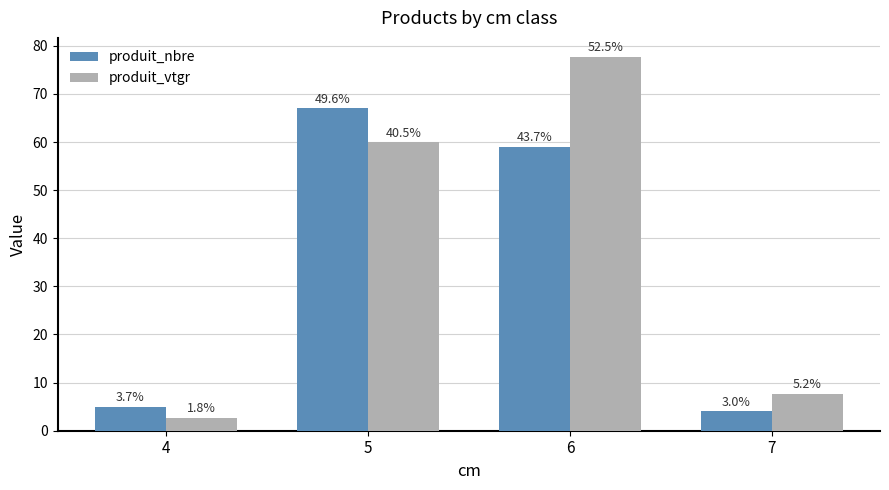

Which series changed the most between 5 and 7?

produit_nbre